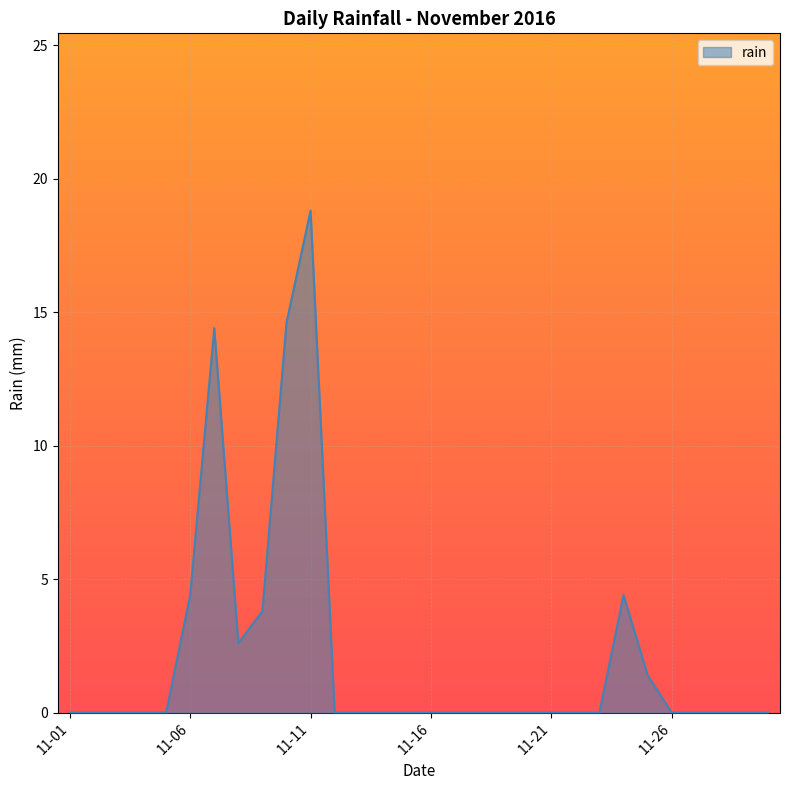

What is the greatest value displayed?

18.8